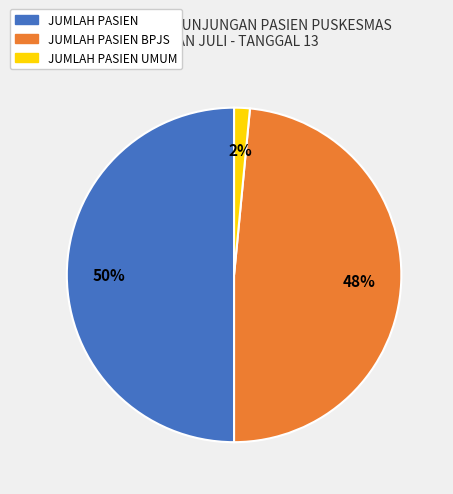

To the nearest percent, what is the average slice percentage?

33%